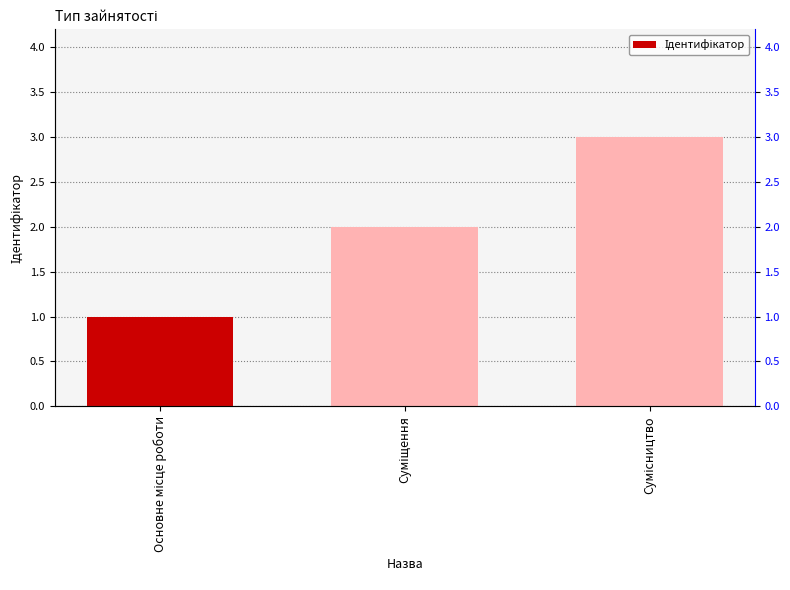

What is the minimum value shown in the chart?

1